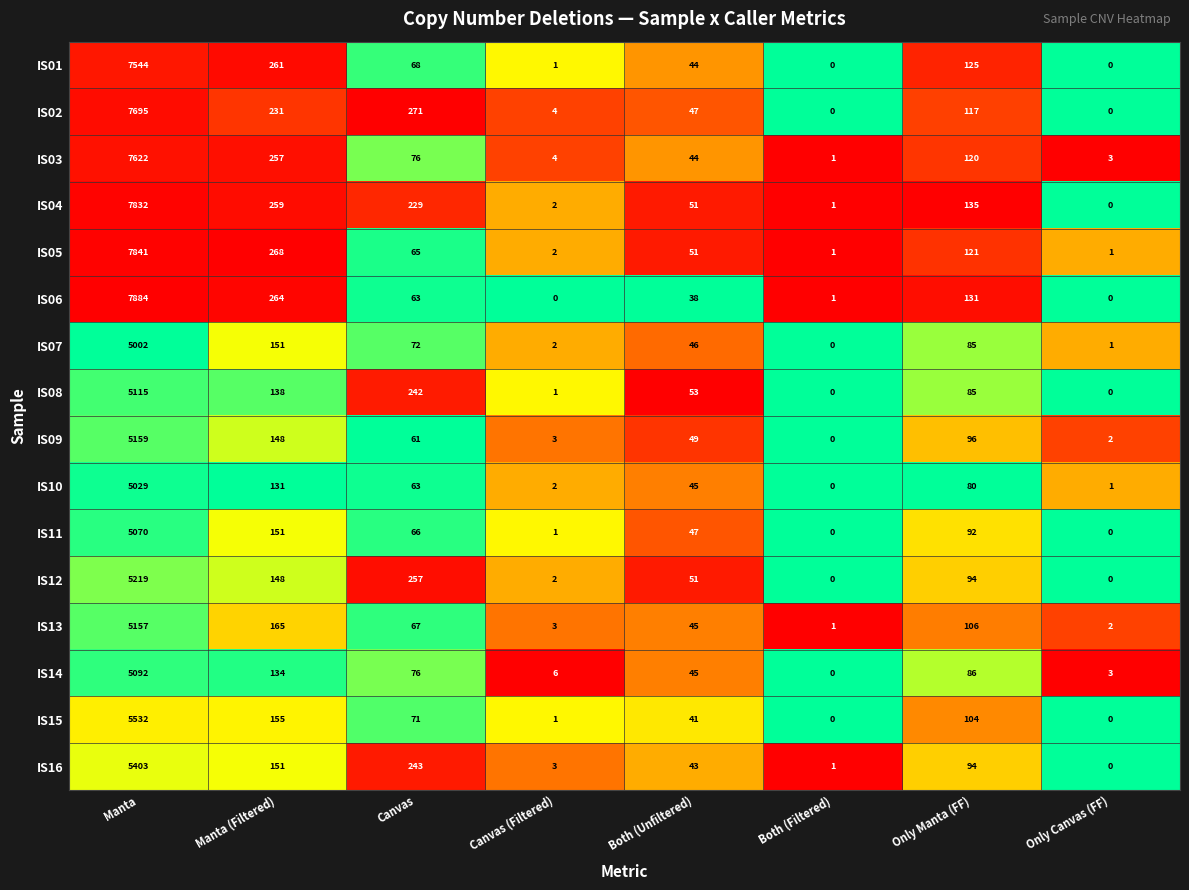

How many positive values does the IS14 series have?

7